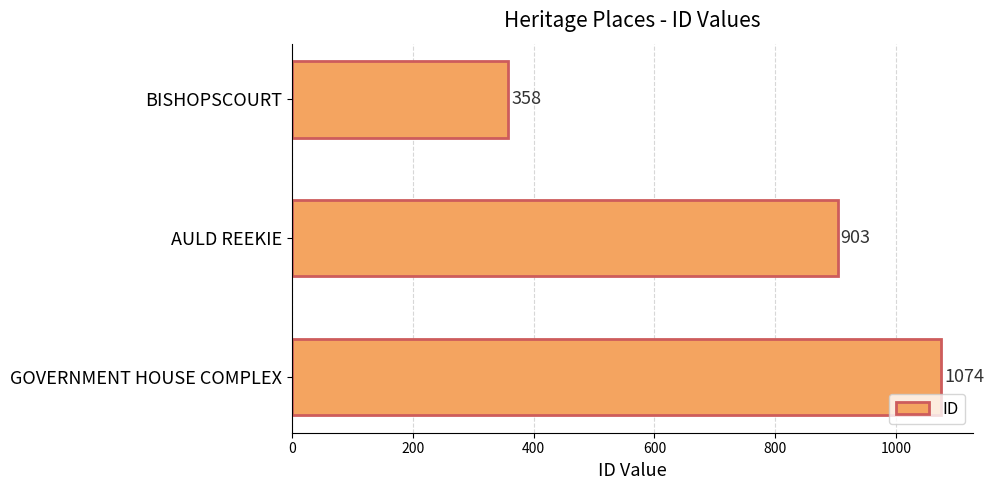

At which label is the value closest to 716?

AULD REEKIE